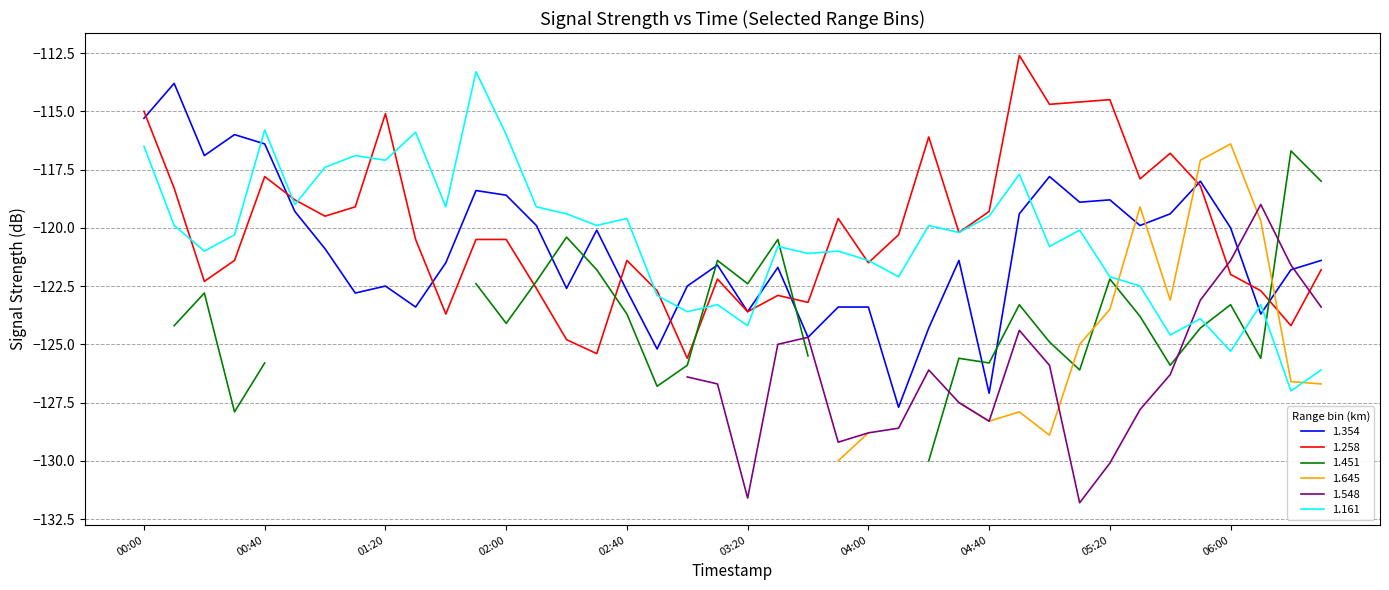

Is it true that 1.258 equals -115.0 at 00:00?

True